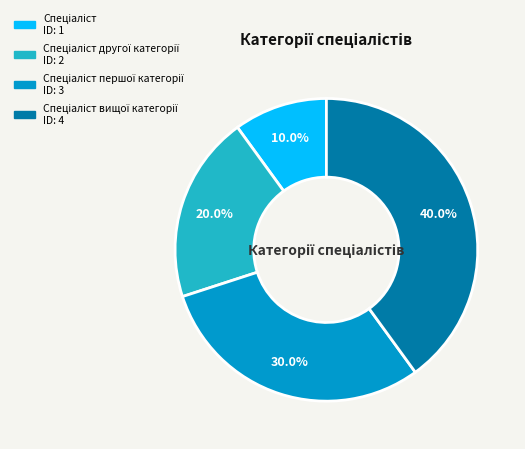

Is there any slice that represents more than half of the pie?

No